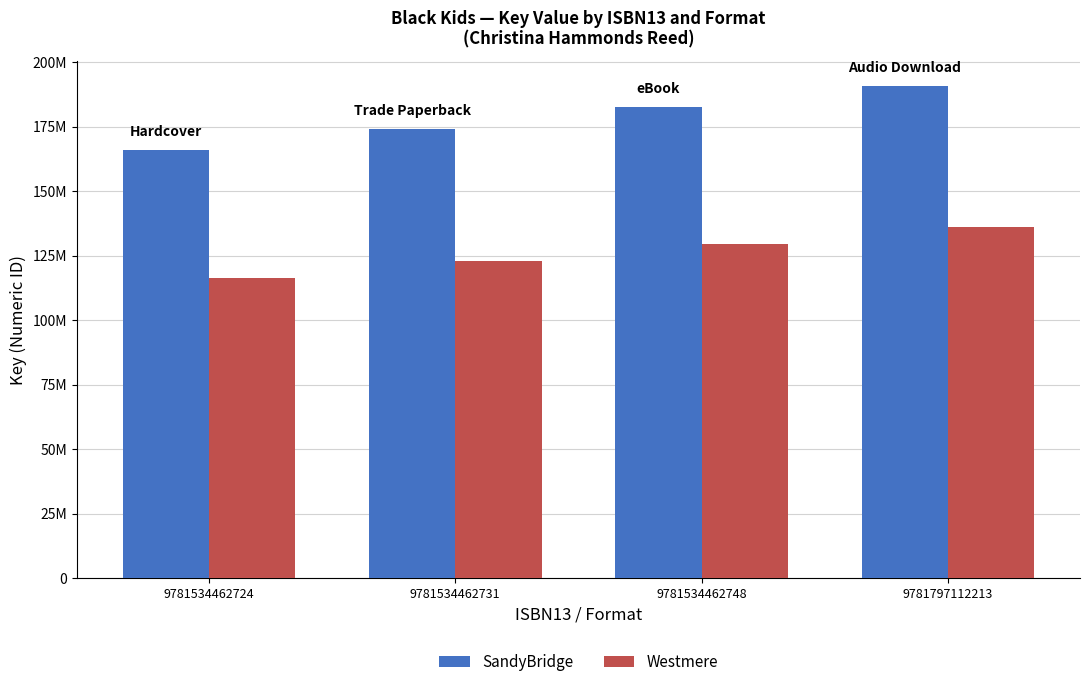

Rank the series by their average value, from highest to lowest.

SandyBridge, Westmere